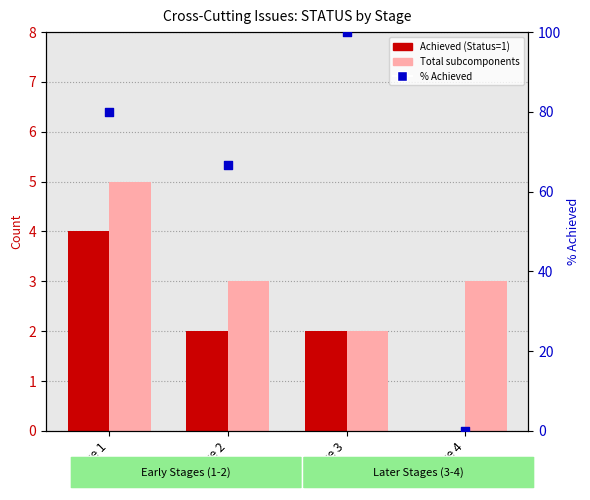

Which series has the widest spread of Y values?

% Achieved